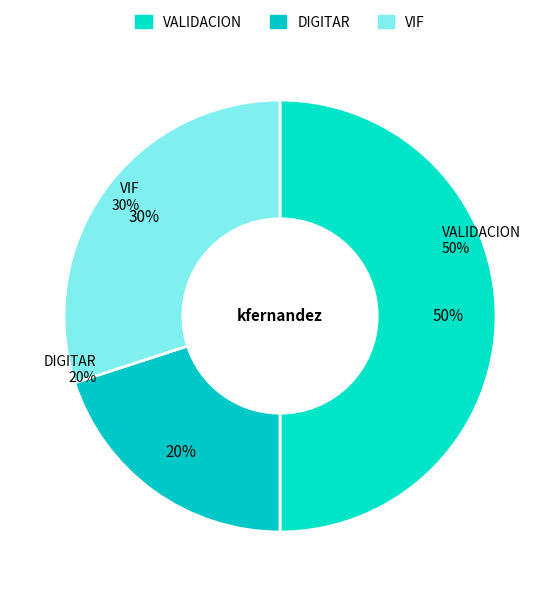

Does any single category account for the majority?

No